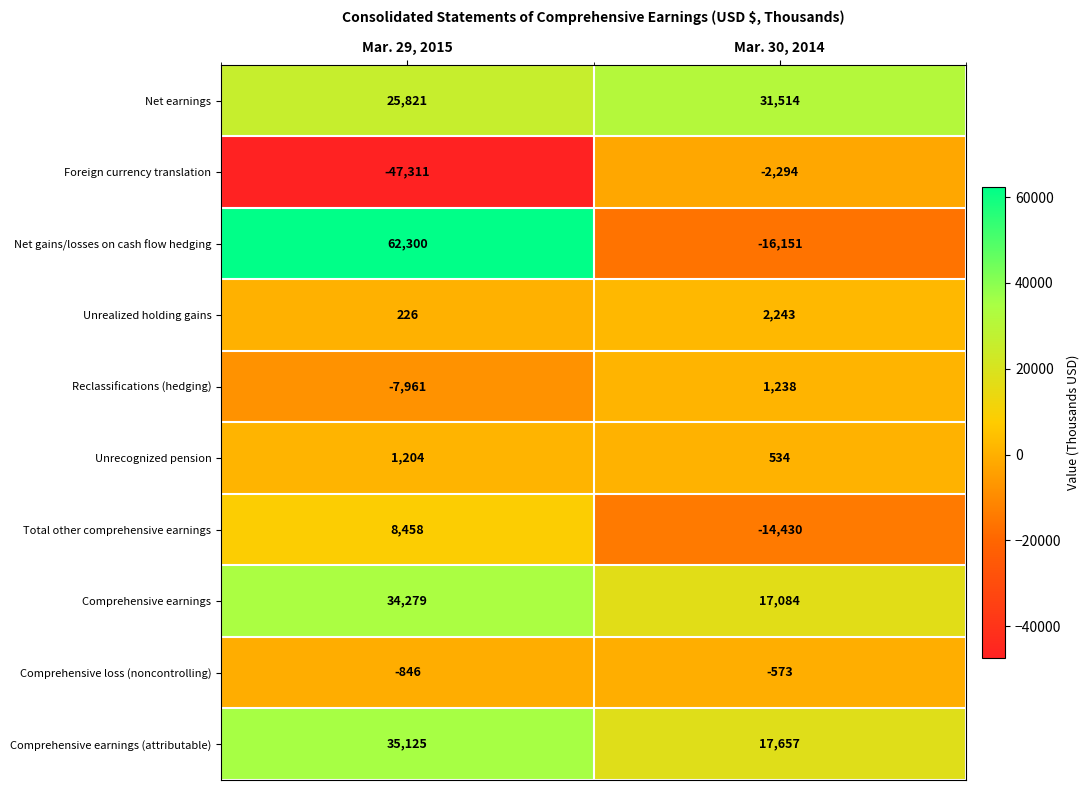

Which series has the largest total across all categories?

Net earnings